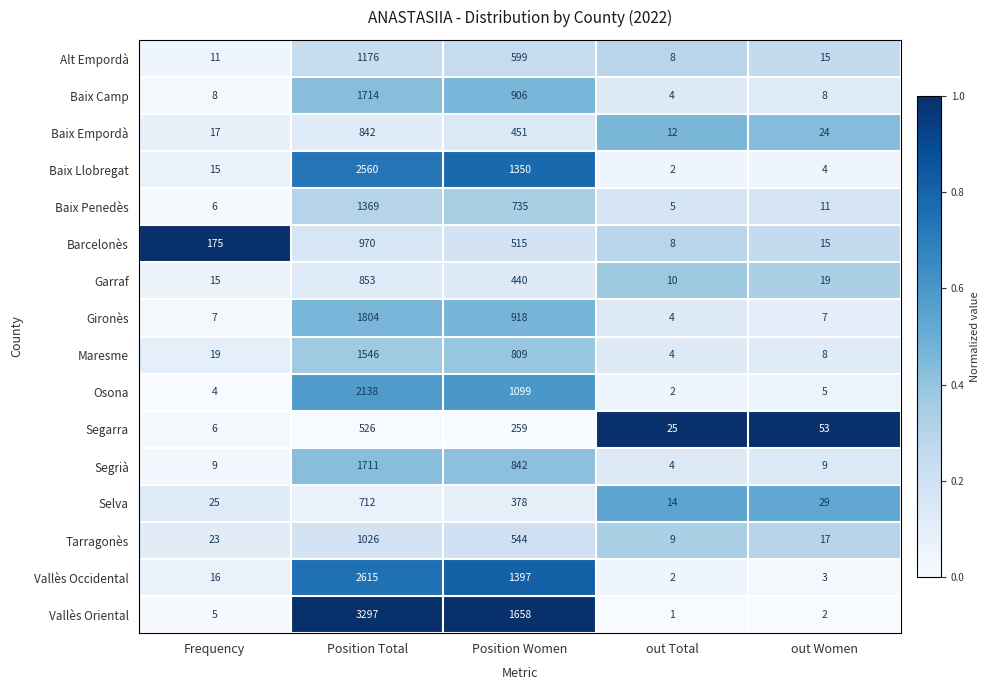

Which series changed the most between Frequency and out Women?

Barcelonès